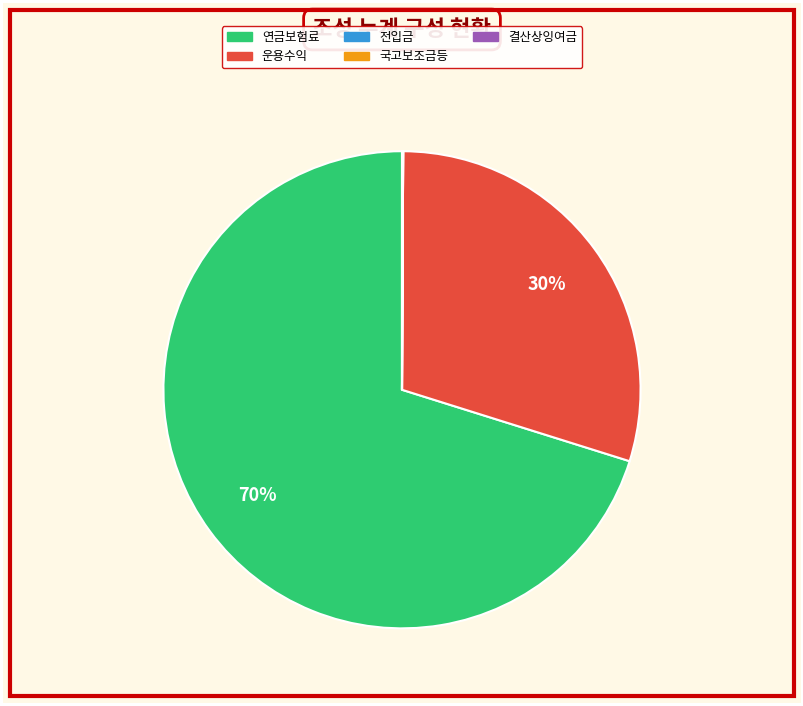

Is it true that 운용수익 is 30% of the pie?

True